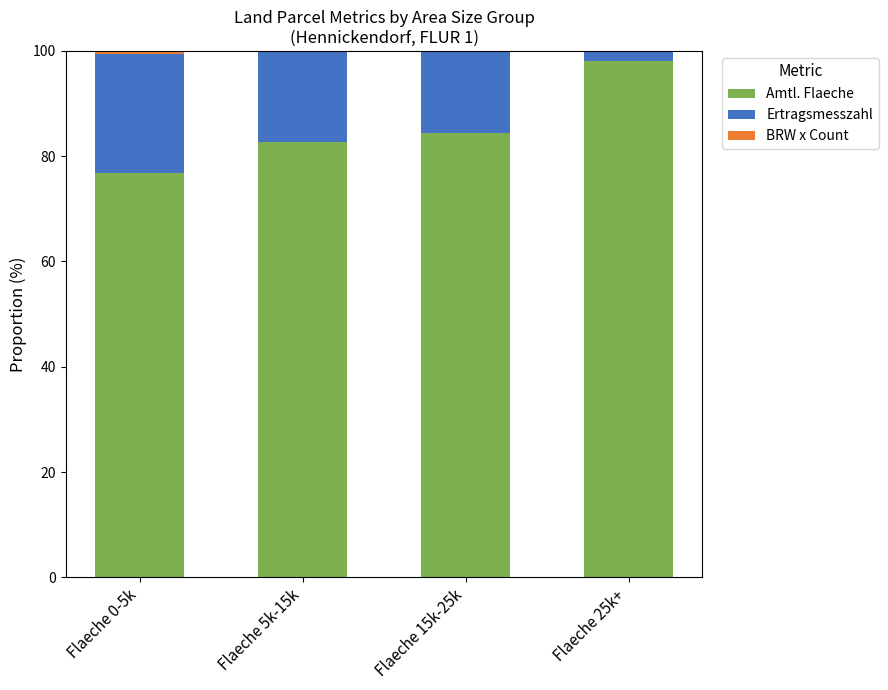

What value does the Amtl. Flaeche series have at Flaeche 15k-25k?

84.4